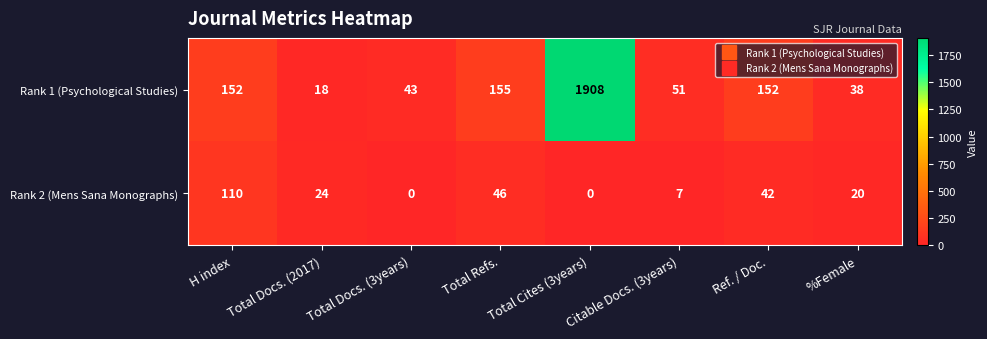

Which series has the largest range (max minus min)?

Rank 1 (Psychological Studies)